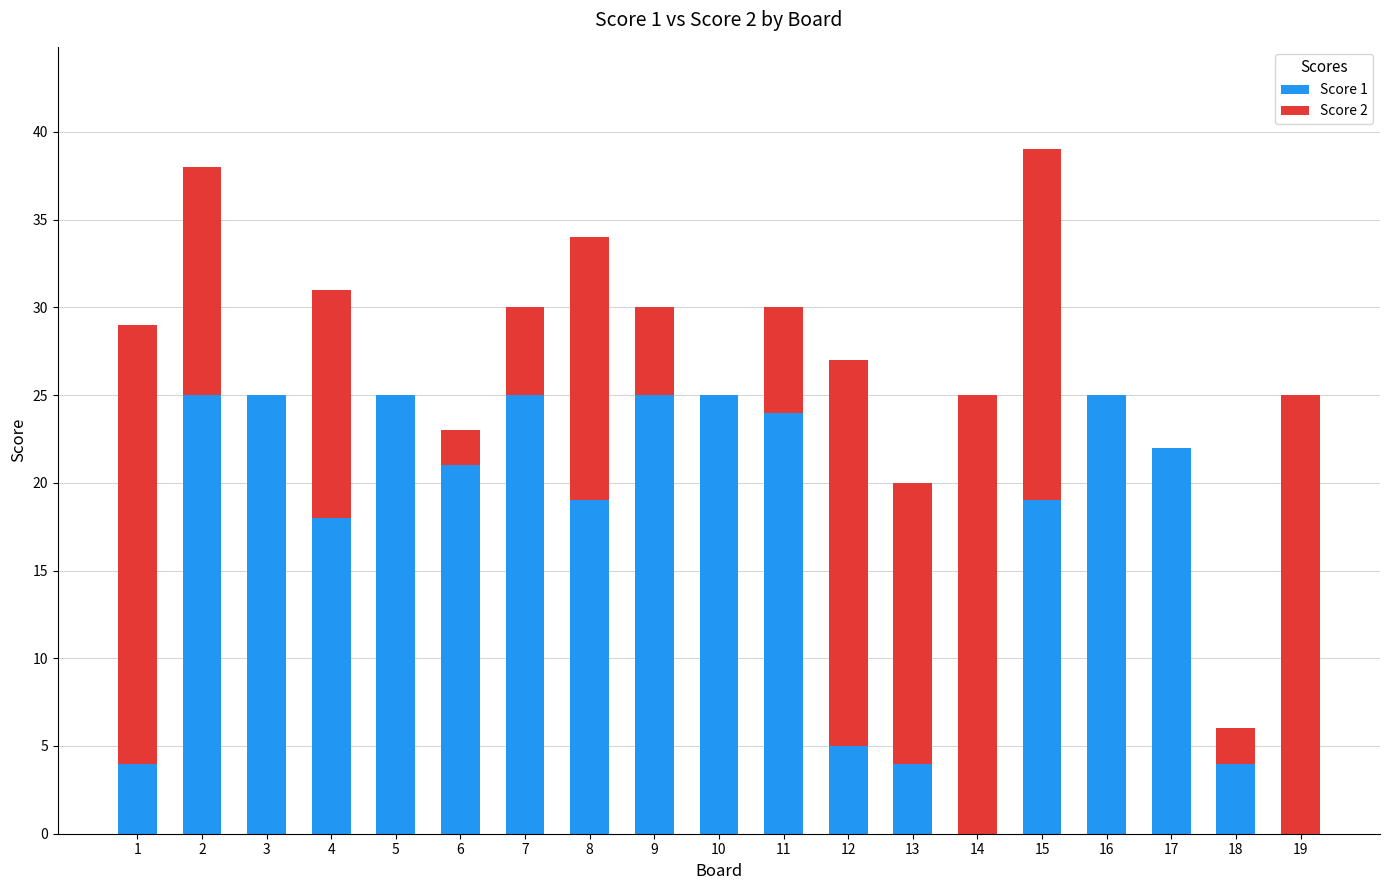

True or false: Score 1 has a value of 2 at 12.

False